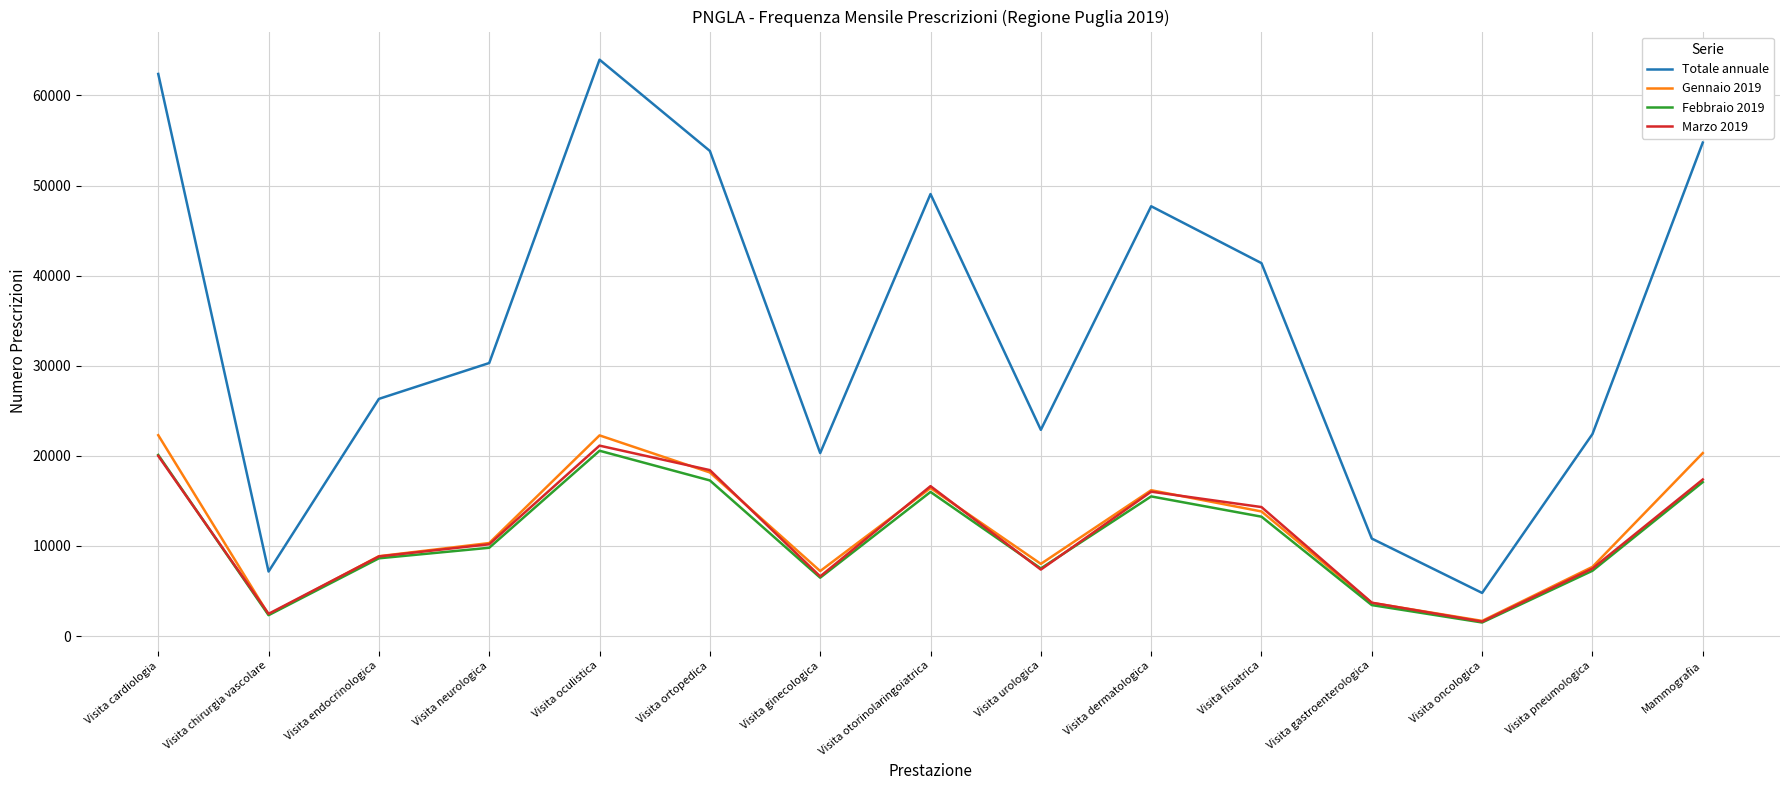

Which series has the largest total across all categories?

Totale annuale